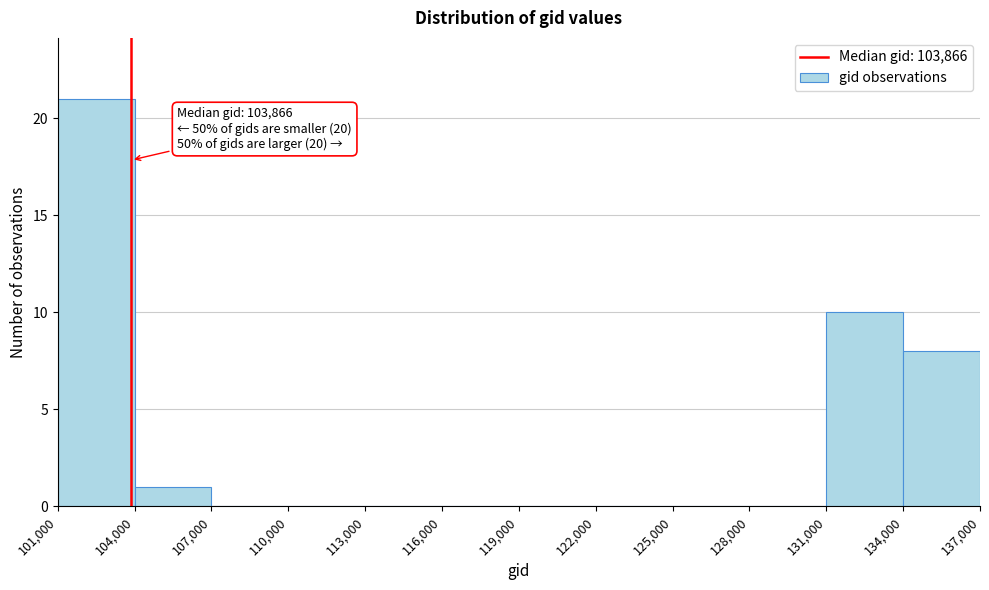

Over which range of the x-axis is the bar tallest?

101,000 to 104,000